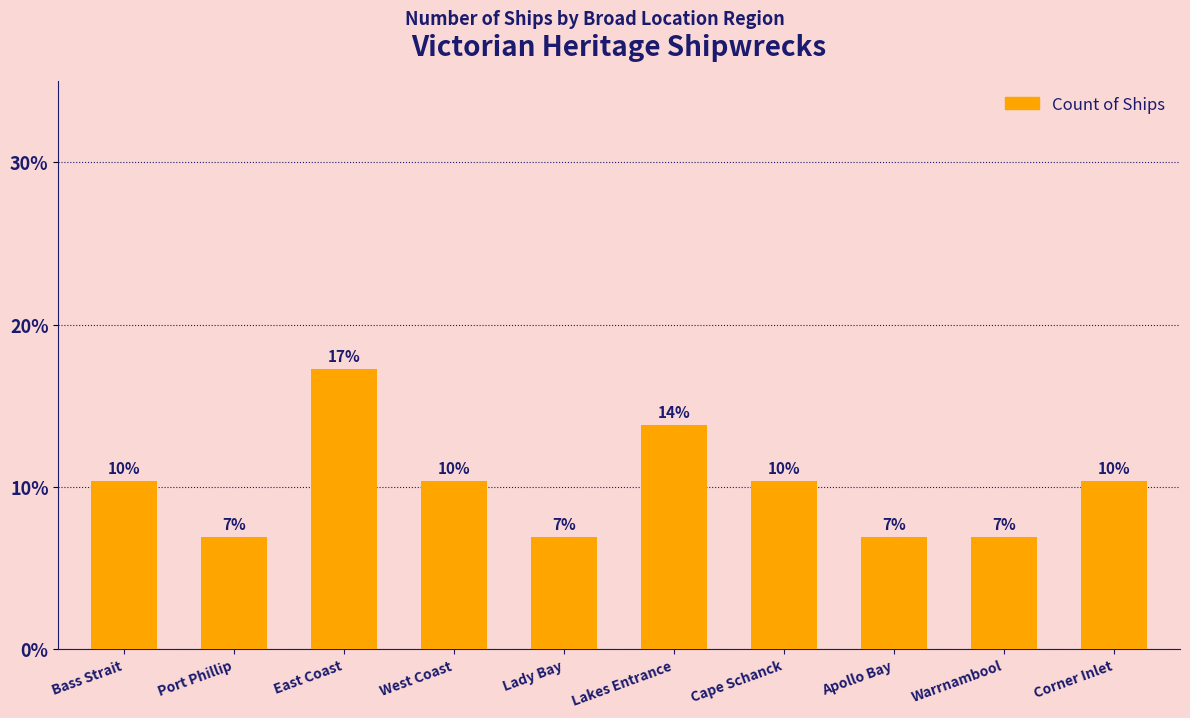

Approximately how many times larger is the value at East Coast compared to Corner Inlet?

1.7